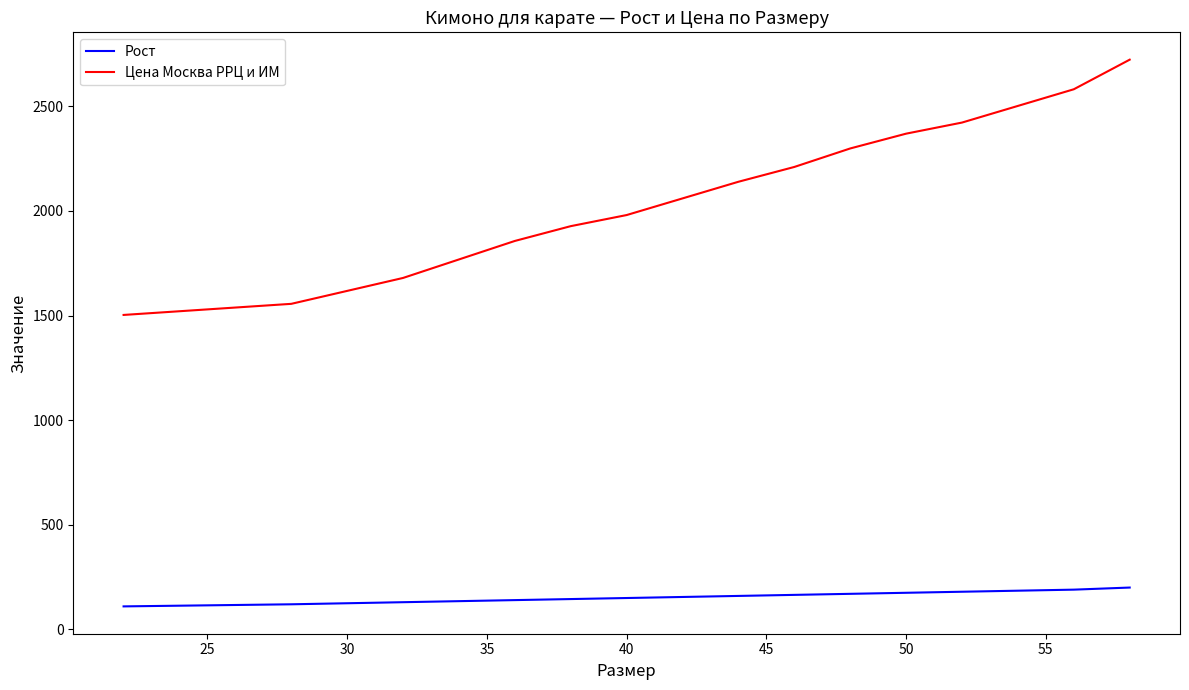

What is the maximum value for Цена Москва РРЦ и ИМ?

2722.7